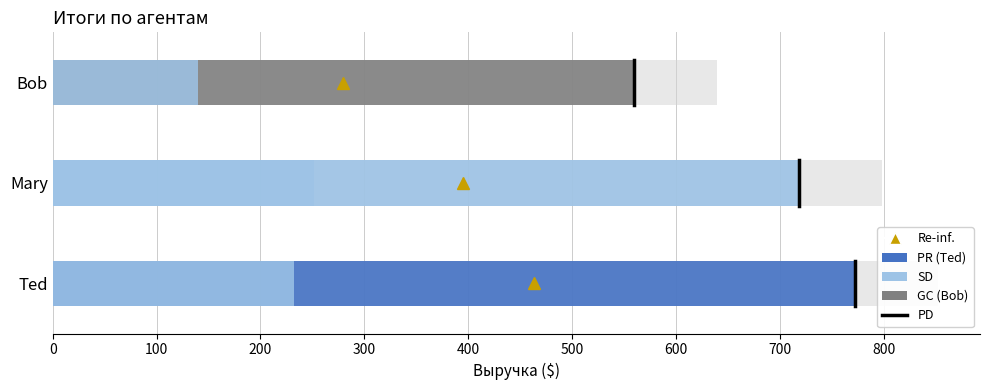

True or false: Ted end has a value of -0.2 at 0.

True